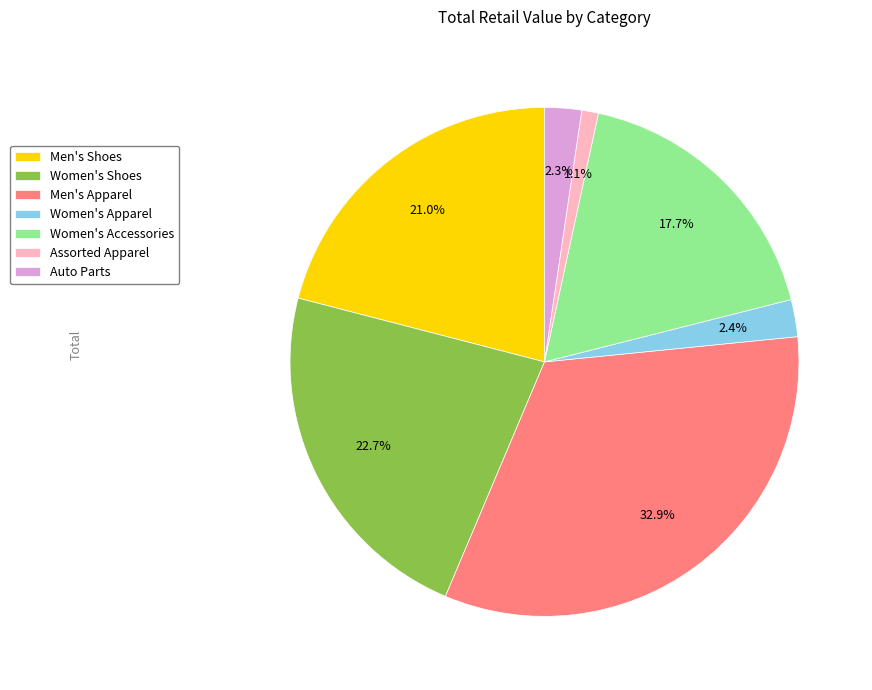

Does Women's Accessories represent more than half of the total?

No